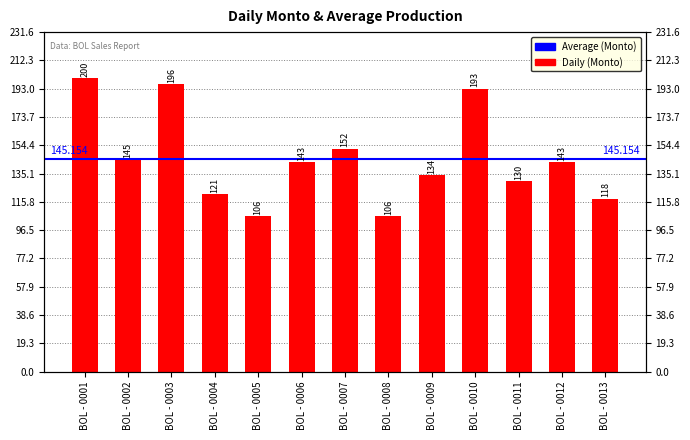

What is the maximum value shown in the chart?

200